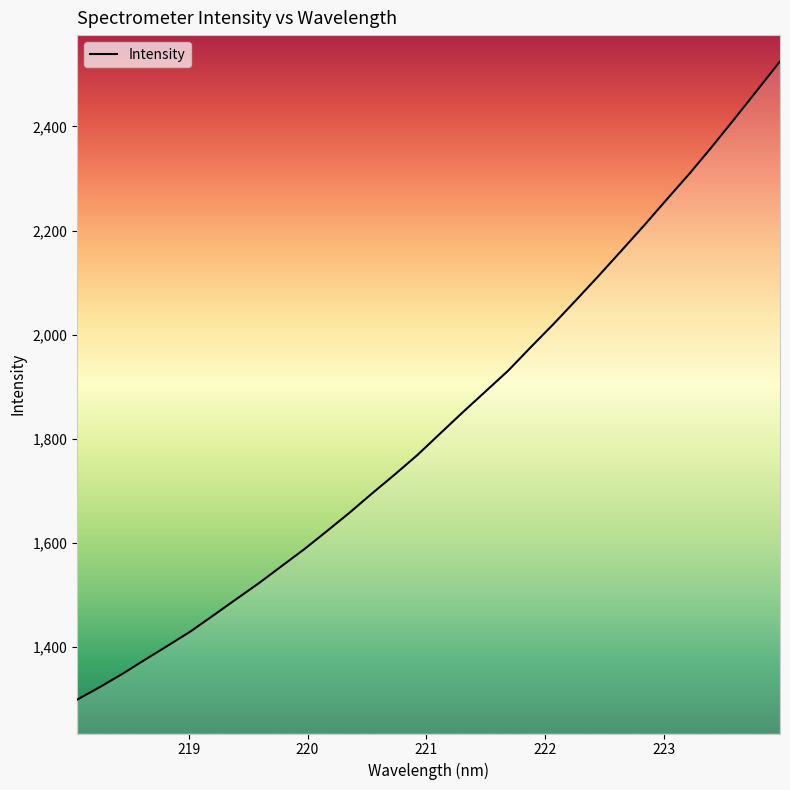

What is the minimum value shown in the chart?

1299.3